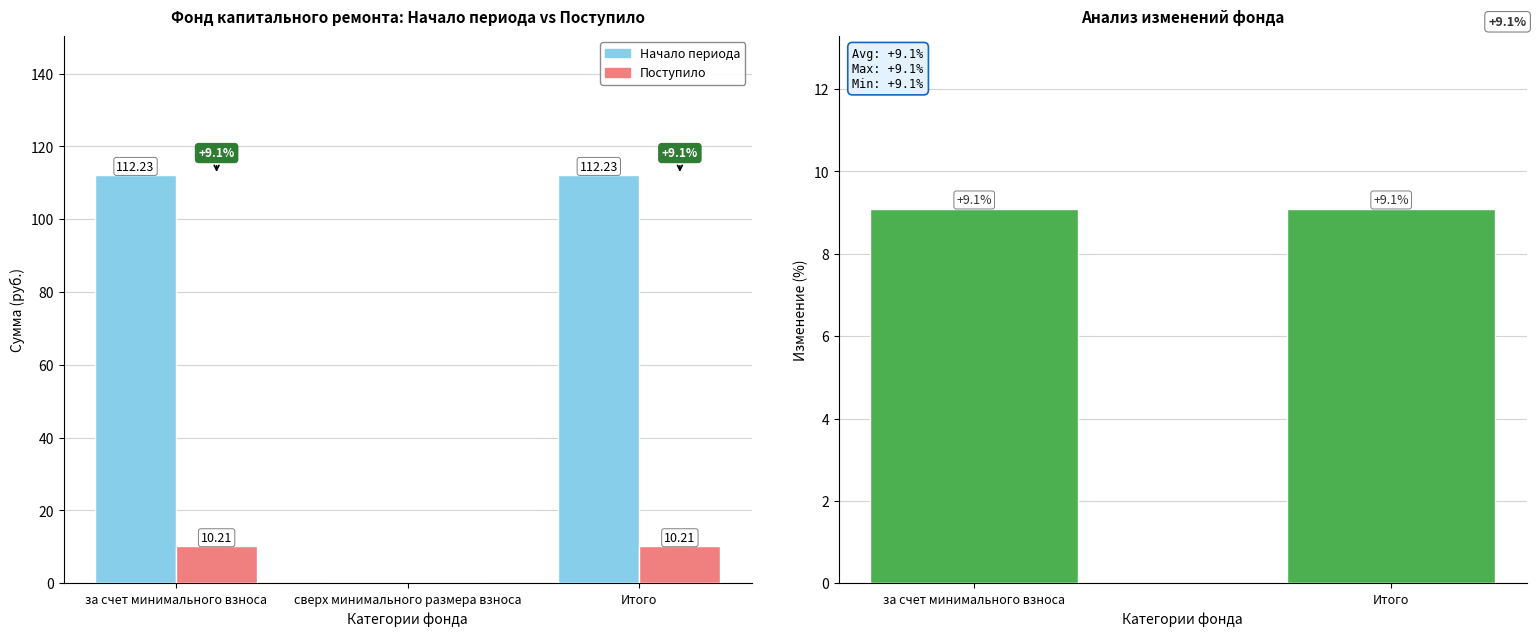

At which category is the sum across all series the highest?

за счет минимального взноса